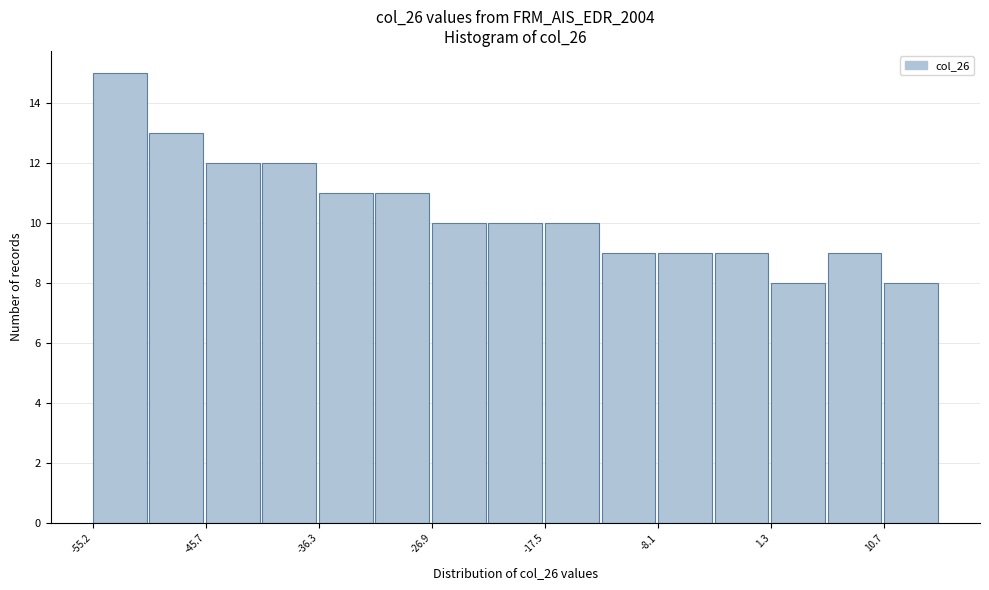

Reading left to right, transcribe this chart: for each bar, give the range it covers on the x-axis and its height. Neither the bar edges nor the heights are printed on the chart, so give them approximately, as read against the axes.

-55 to -50: 15
-50 to -46: 13
-46 to -41: 12
-41 to -36: 12
-36 to -32: 11
-32 to -27: 11
-27 to -22: 10
-22 to -18: 10
-18 to -13: 10
-13 to -8: 9
-8 to -3: 9
-3 to 1: 9
1 to 6: 8
6 to 11: 9
11 to 15: 8